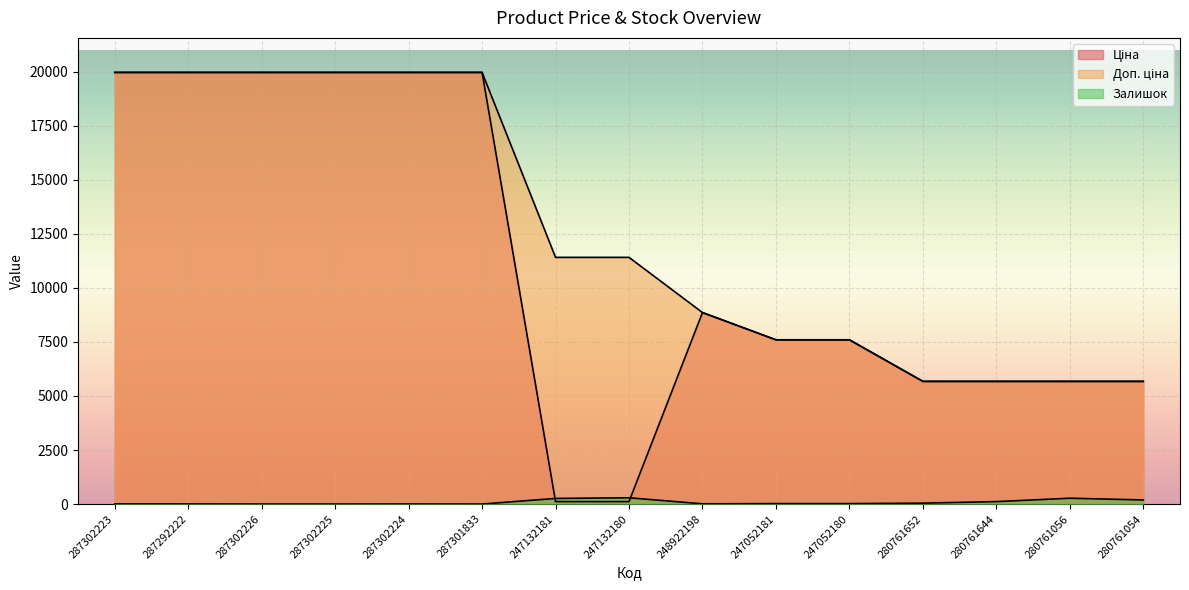

How many categories are shown in the chart?

15